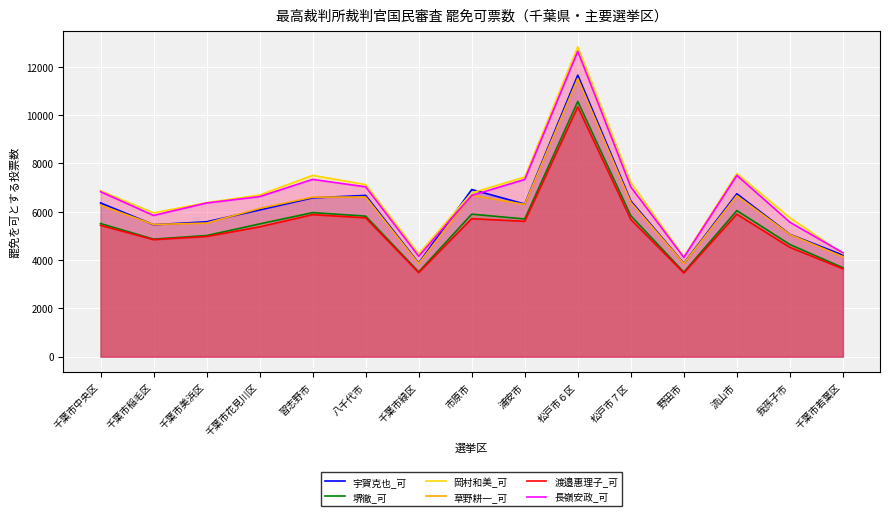

The value of 宇賀克也_可 at 千葉市緑区 is 2117. True or false?

False